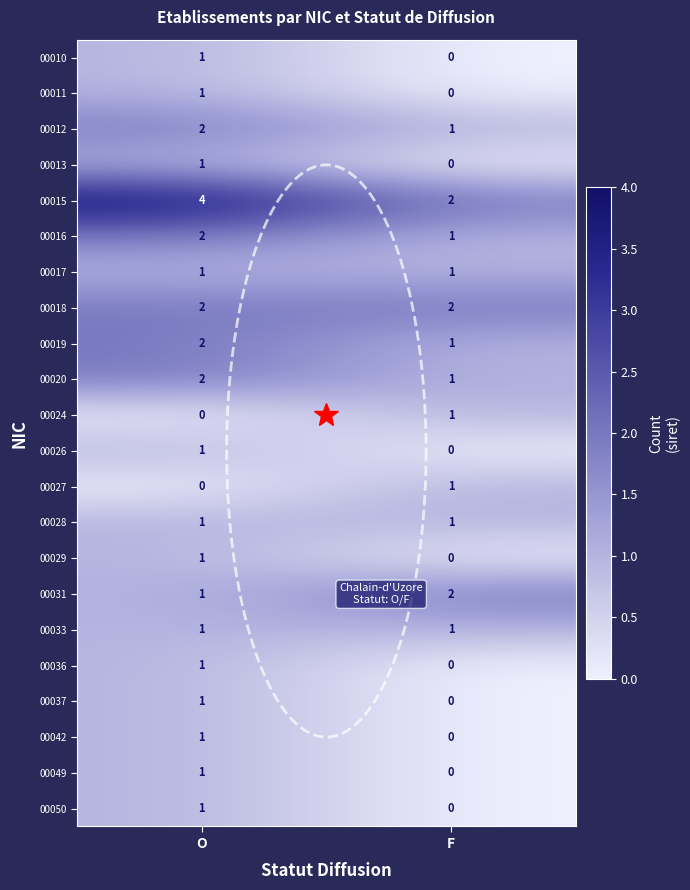

True or false: 00027 has a value of -1 at O.

False